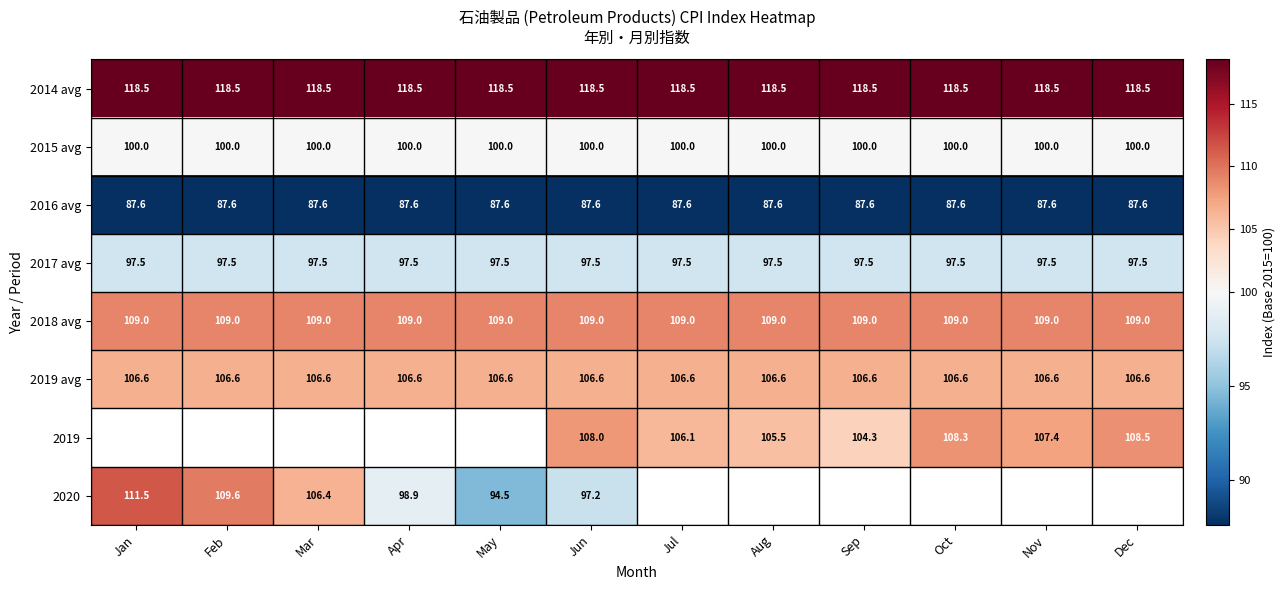

At Jun, list the series in order from largest to smallest.

2014 avg, 2018 avg, 2019, 2019 avg, 2015 avg, 2017 avg, 2020, 2016 avg